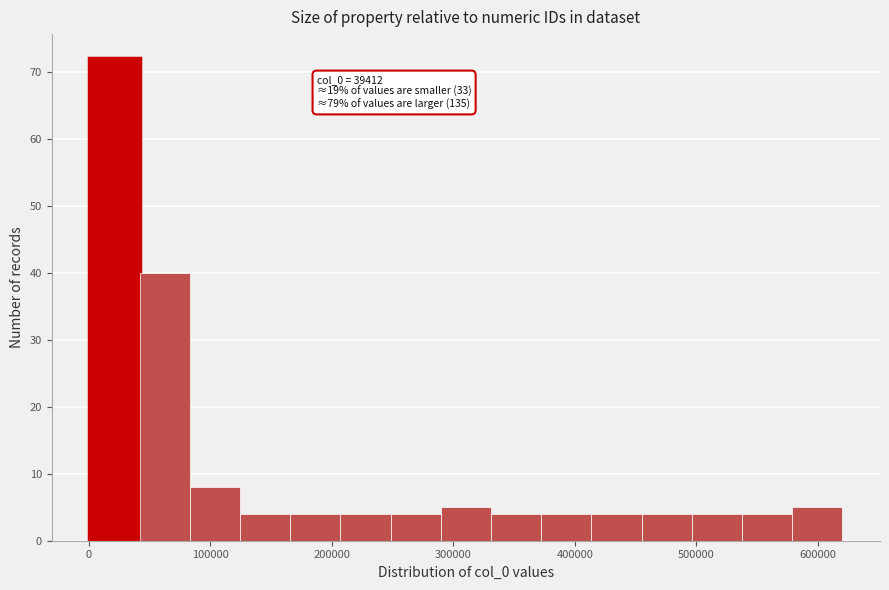

Which range on the x-axis has the tallest bar?

0 to 40000